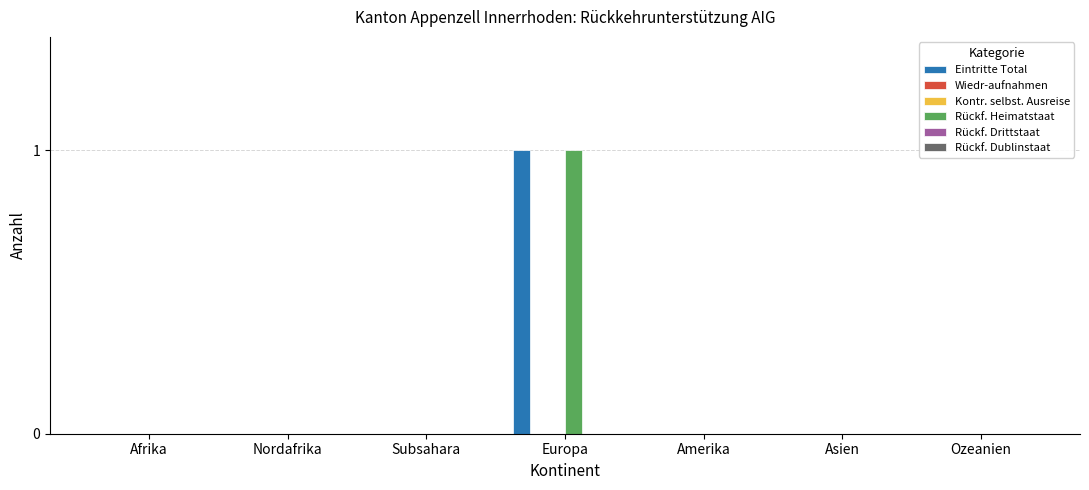

At which category is the sum across all series the highest?

Europa